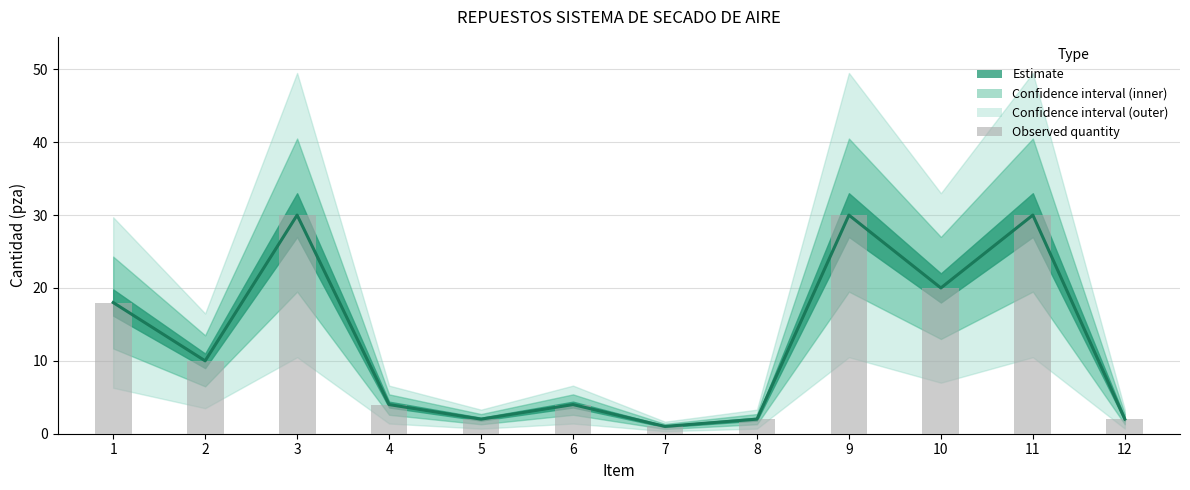

Rank the categories by value from highest to lowest.

3, 9, 11, 10, 1, 2, 4, 6, 5, 8, 12, 7